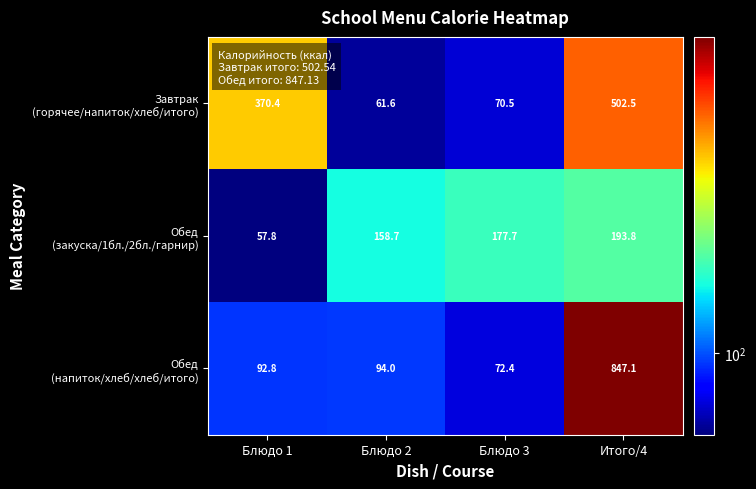

At which category is the sum across all series the highest?

Итого/4